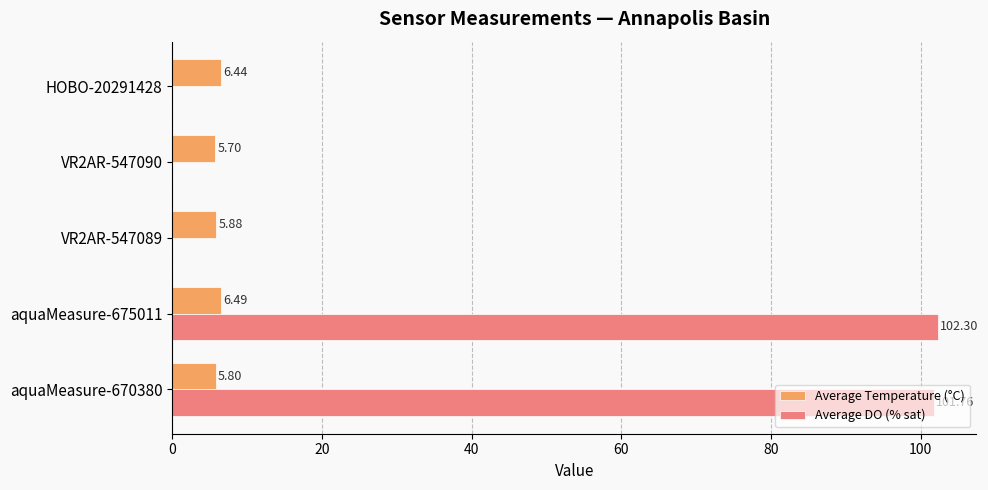

Which series has the largest total across all categories?

Average DO (% sat)